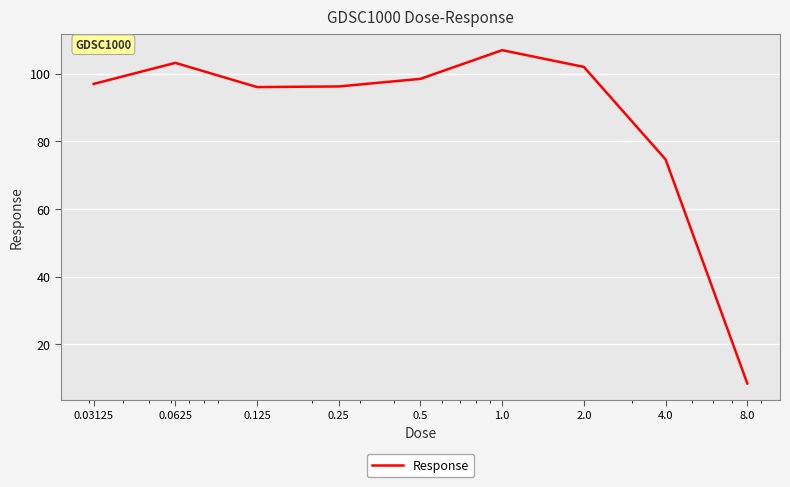

What is the maximum value shown in the chart?

106.9